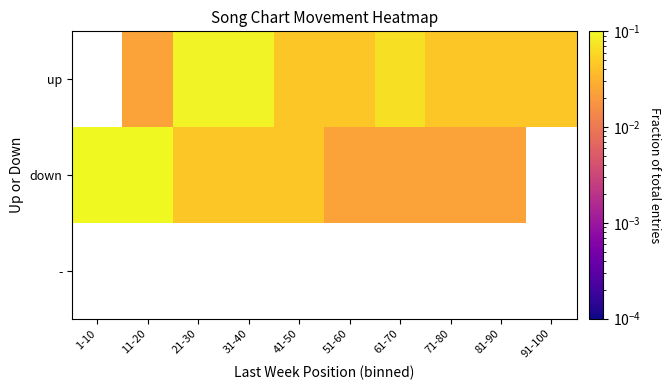

Which series has the widest spread of values?

down